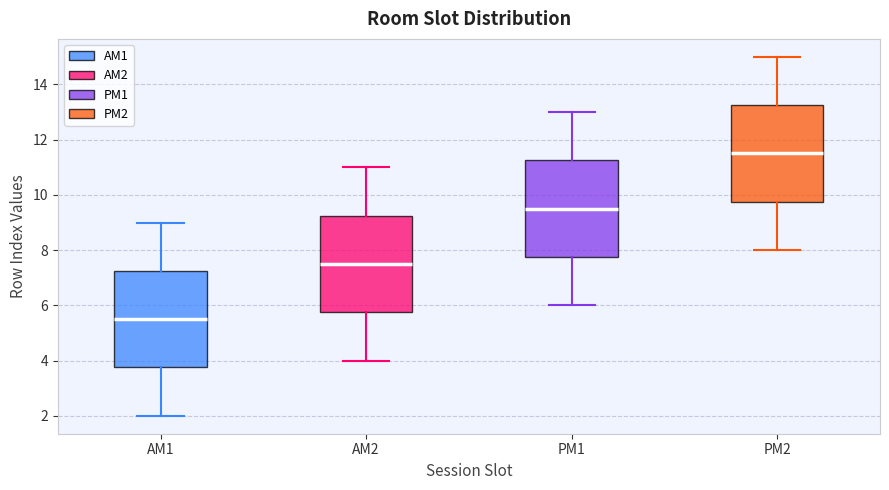

Where does the lower whisker of the box for PM1 end on the y-axis? The values are not printed on the chart, so give them approximately, as read against the axis.

6.0